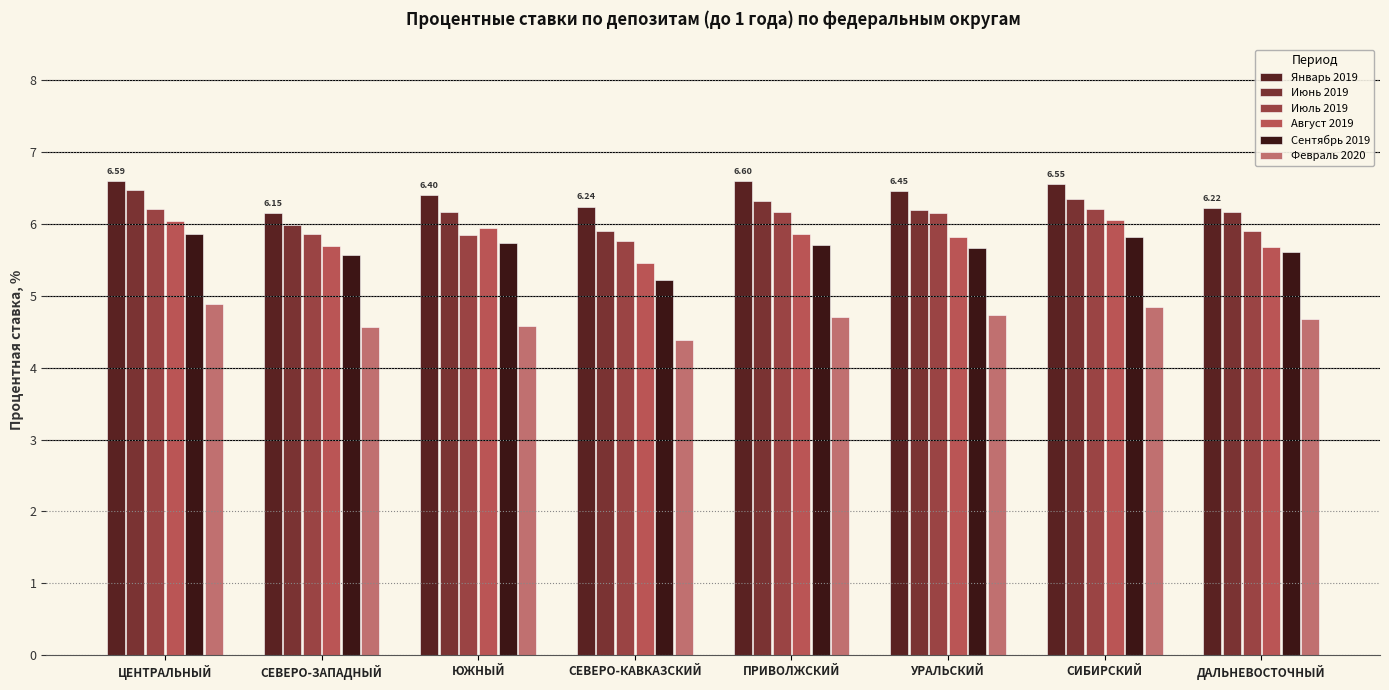

True or false: Январь 2019 has a value of 6.2 at СЕВЕРО-КАВКАЗСКИЙ.

True